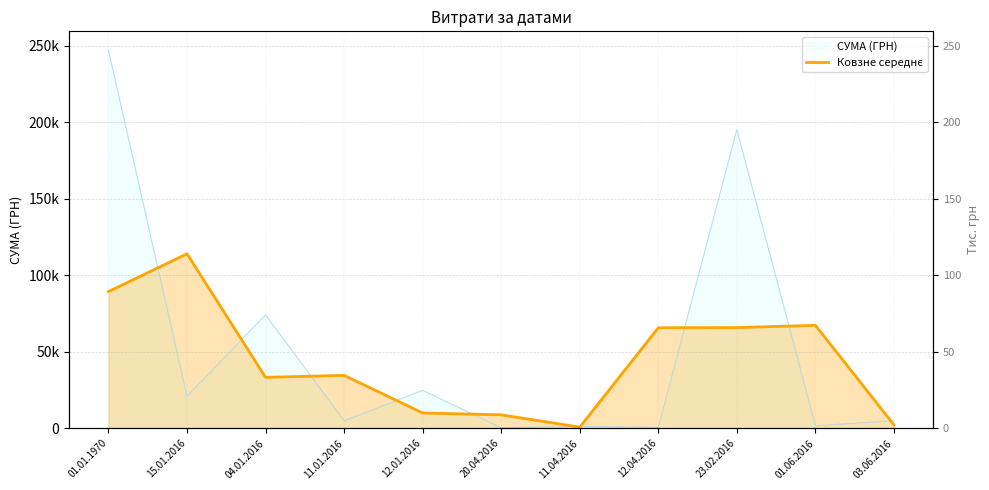

True or false: the data has more than 0 interior local peaks.

True